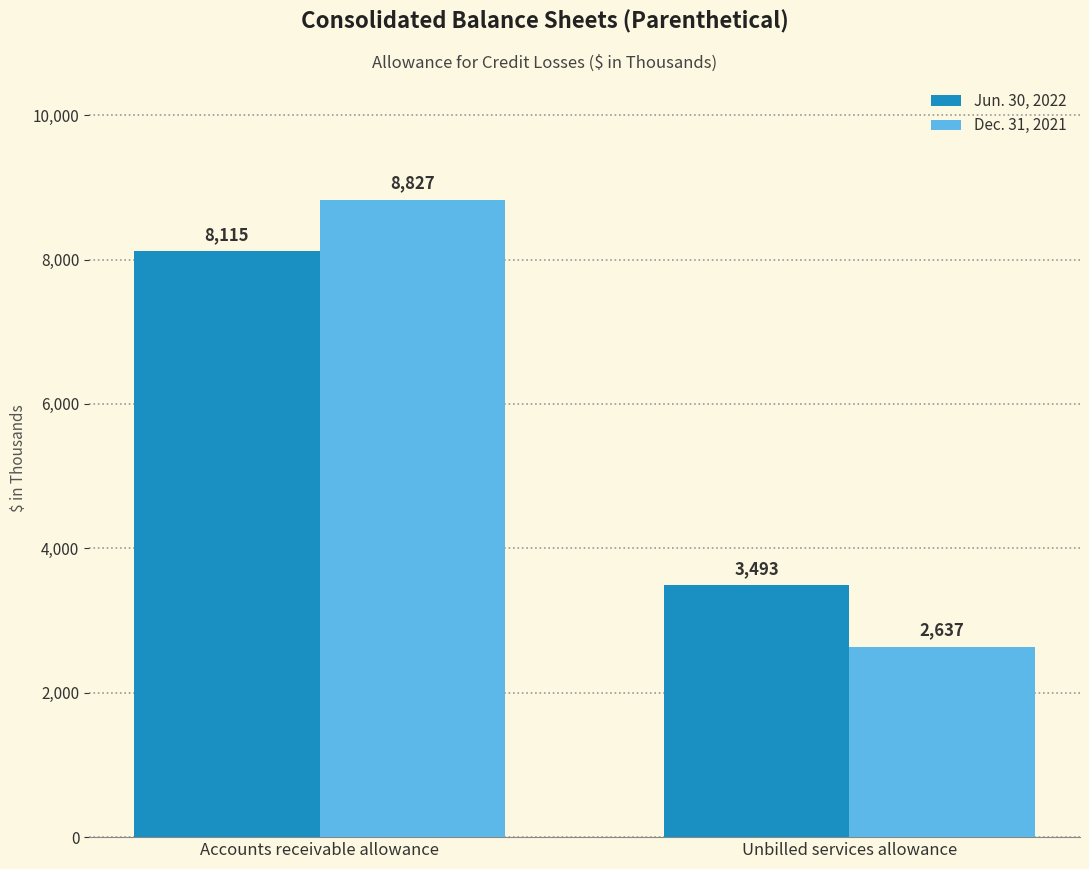

Reading left to right, what are all the values shown in this chart?

Jun. 30, 2022: Accounts receivable allowance=8115	Unbilled services allowance=3493
Dec. 31, 2021: Accounts receivable allowance=8827	Unbilled services allowance=2637